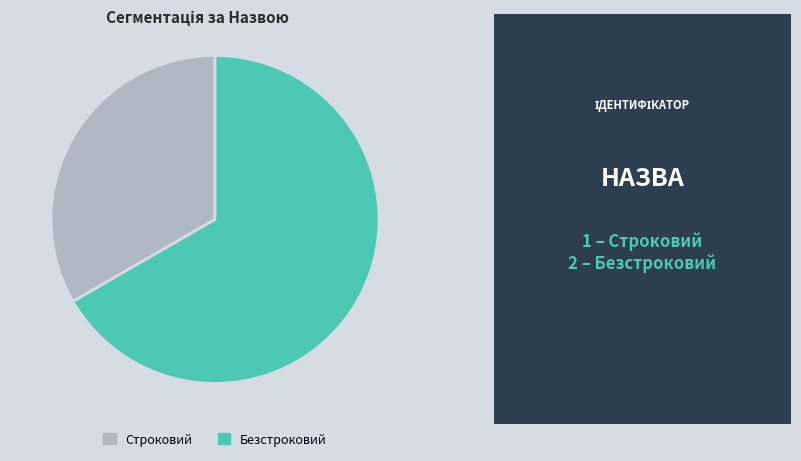

What is the majority slice?

Безстроковий